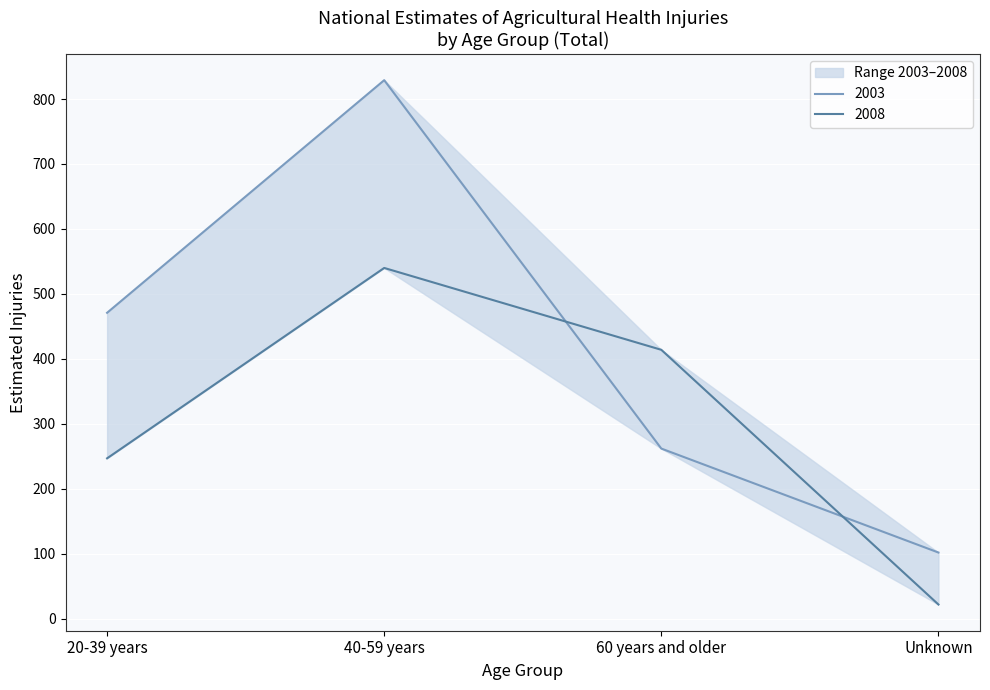

What is the average value of the 2008 series?

306